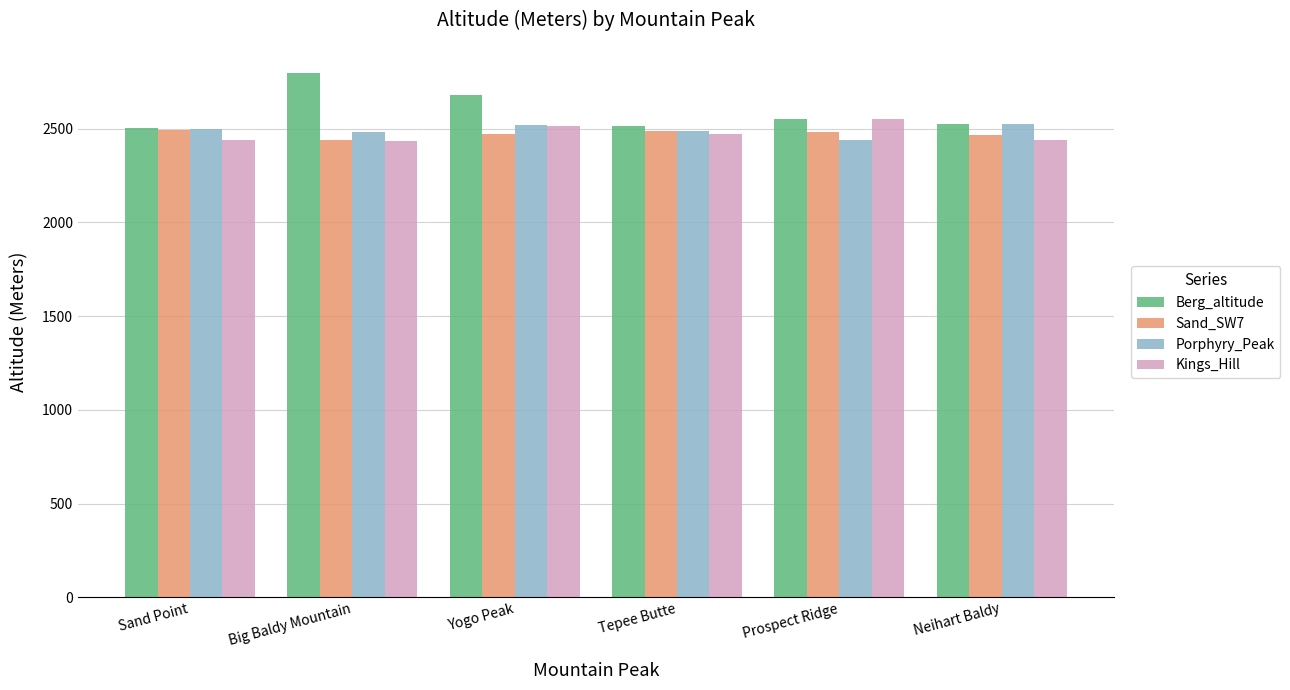

What position from the left is Prospect Ridge?

5